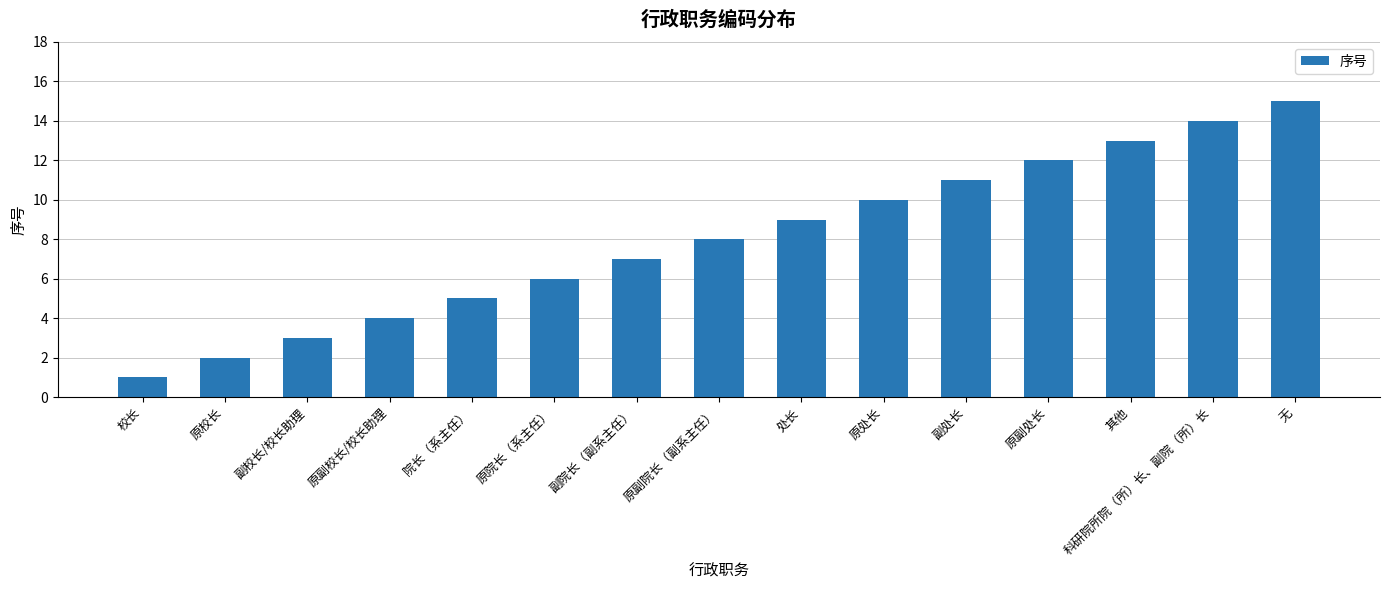

Reading left to right, transcribe all the data shown in this chart.

1	2	3	4	5	6	7	8	9	10	11	12	13	14	15